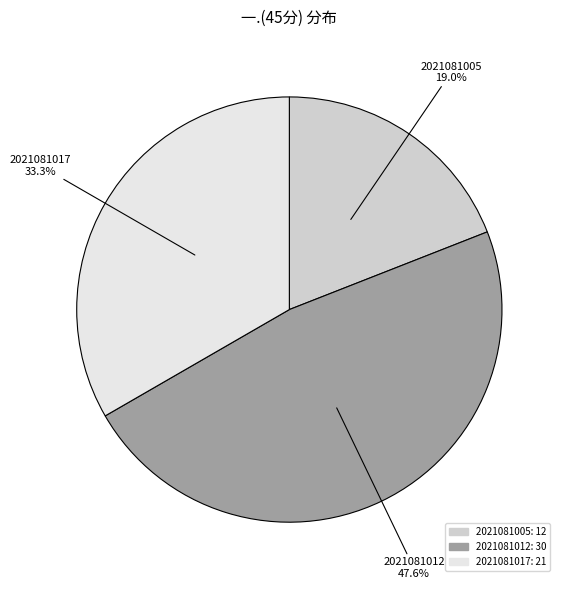

To the nearest percent, what percentage of the pie is 2021081012?

48%